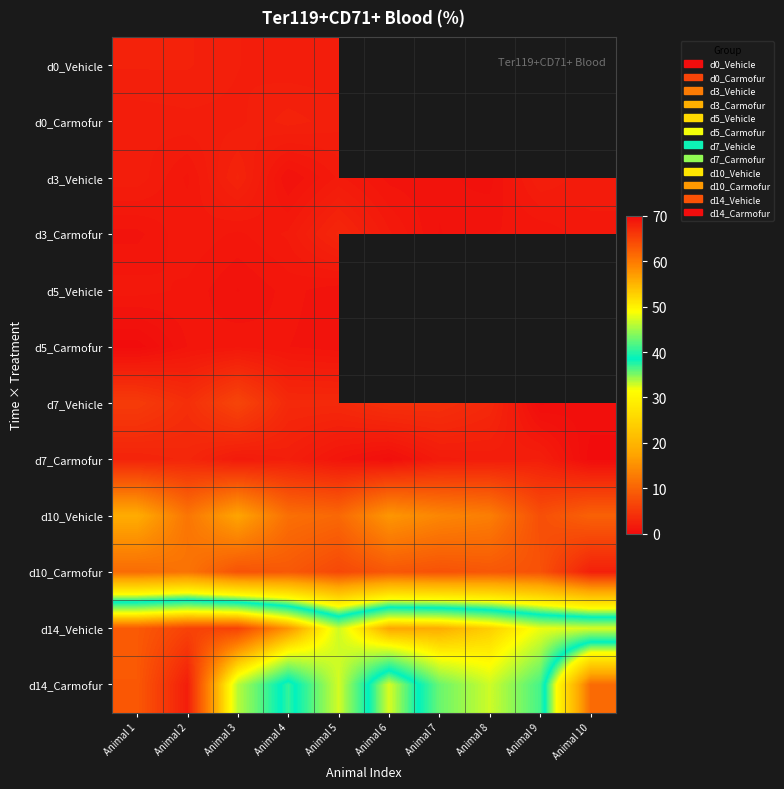

At which category is the sum across all series the highest?

Animal 2